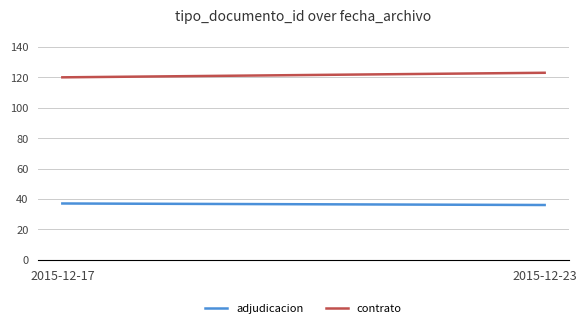

List the series in order of their overall mean, highest first.

contrato, adjudicacion